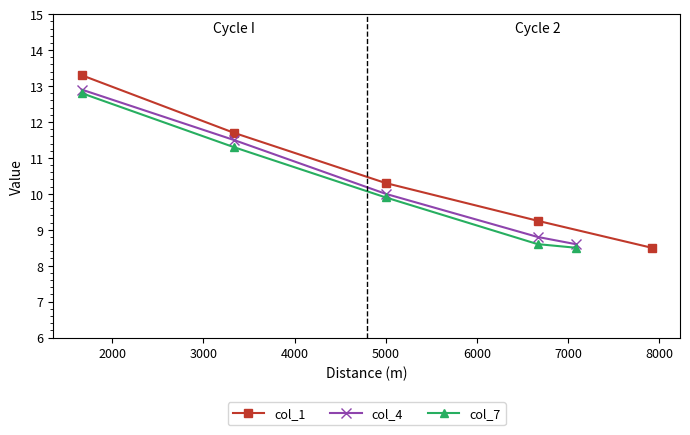

What is the average value of the col_1 series?

10.6